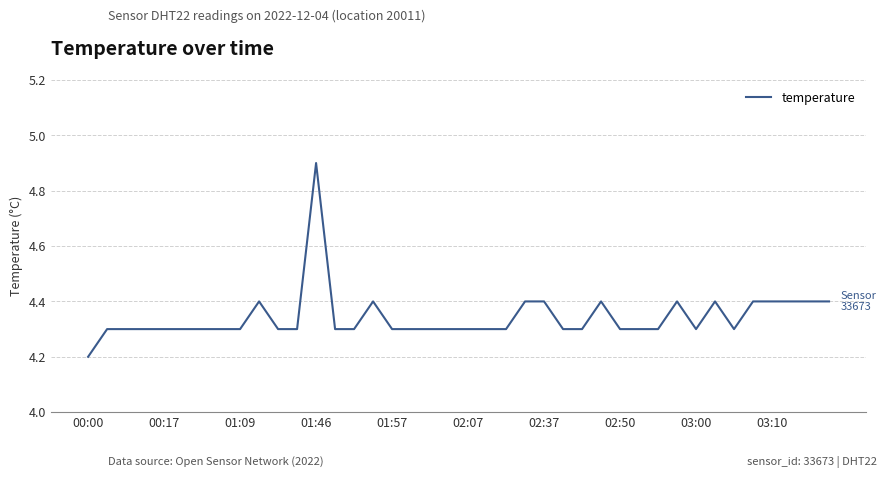

What is the difference between the maximum and minimum values?

0.7